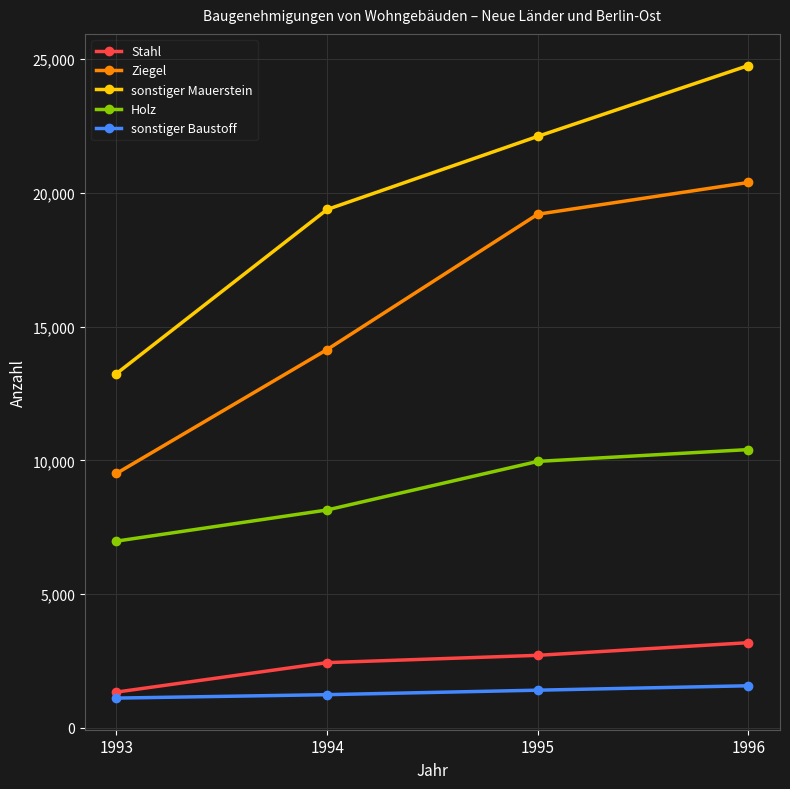

True or false: Stahl has more than 0 points higher than both neighbors.

False